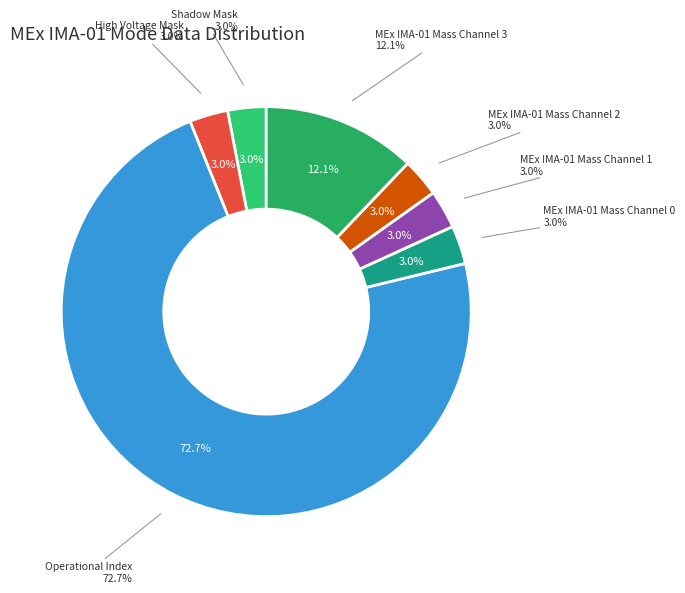

Is MEx IMA-01 Mass Channel 0 the majority of the pie?

No